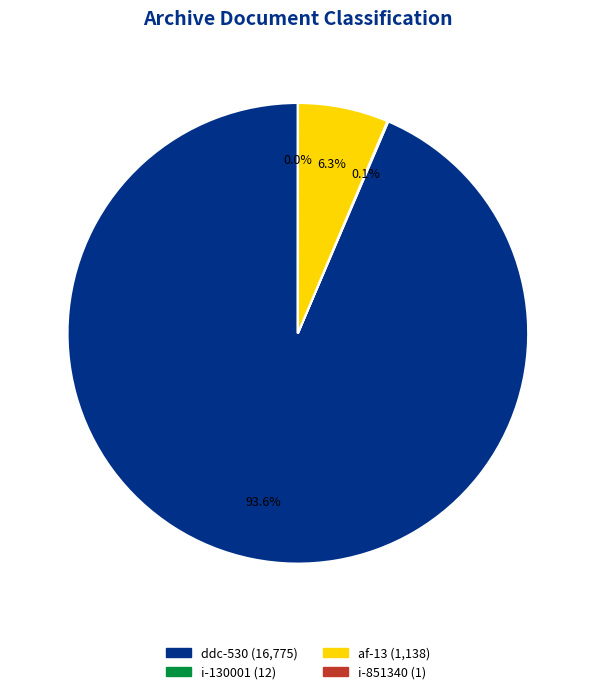

Which slice is the largest?

ddc-530